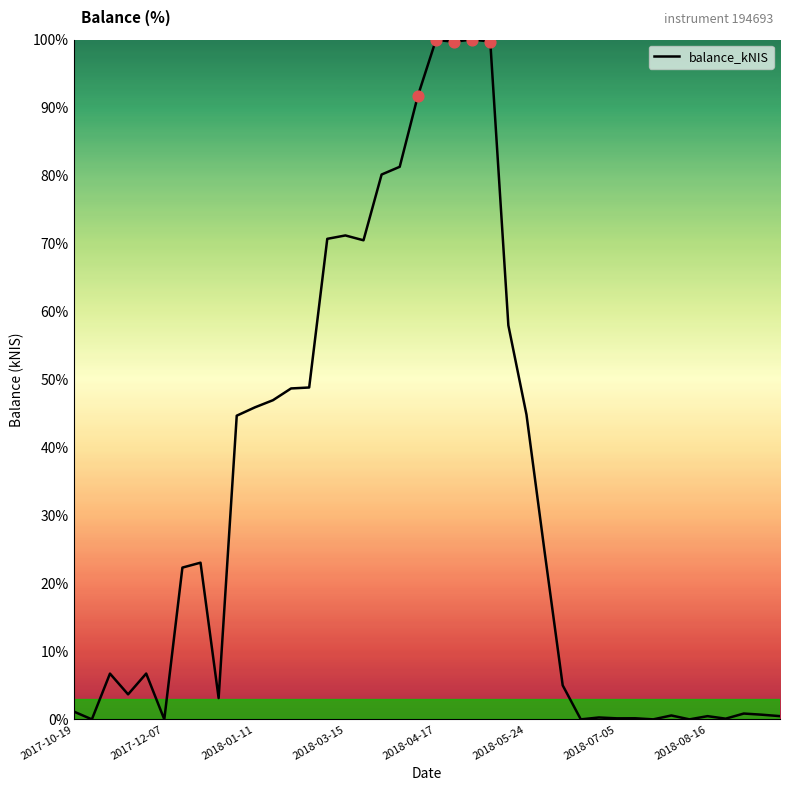

What is the maximum value shown in the chart?

100.0